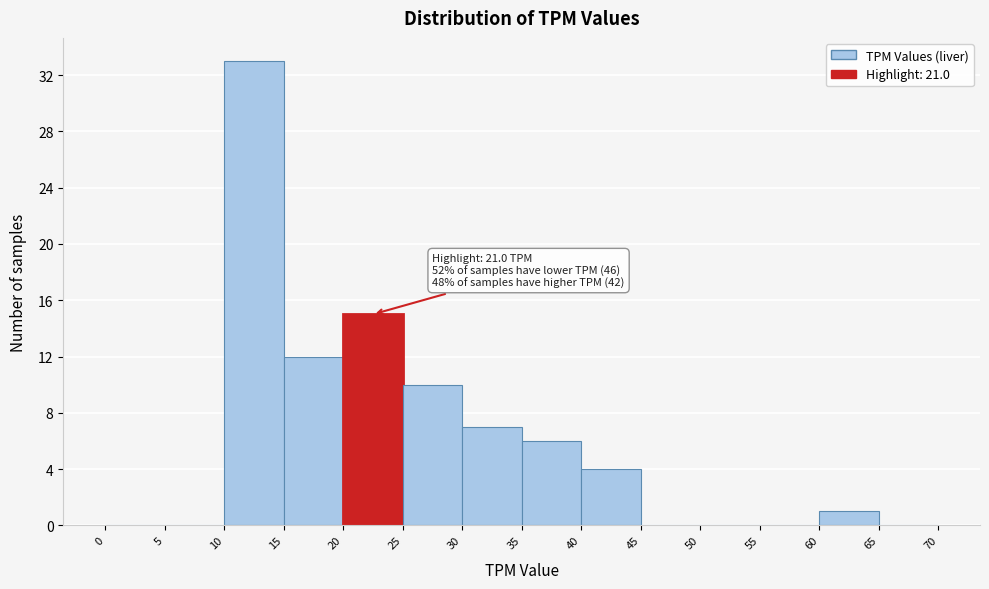

Which range on the x-axis has the tallest bar?

10 to 15